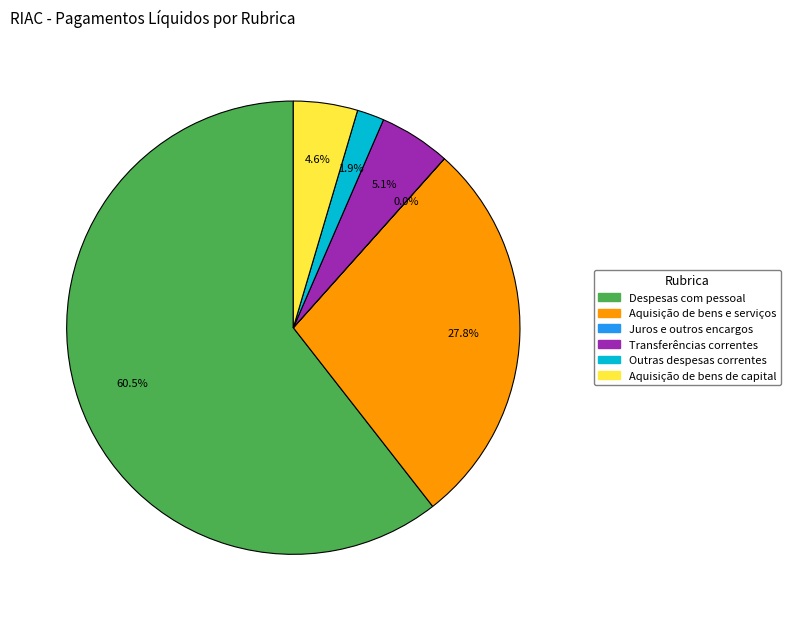

To the nearest percent, what is the difference between the largest and smallest slice percentages?

61%